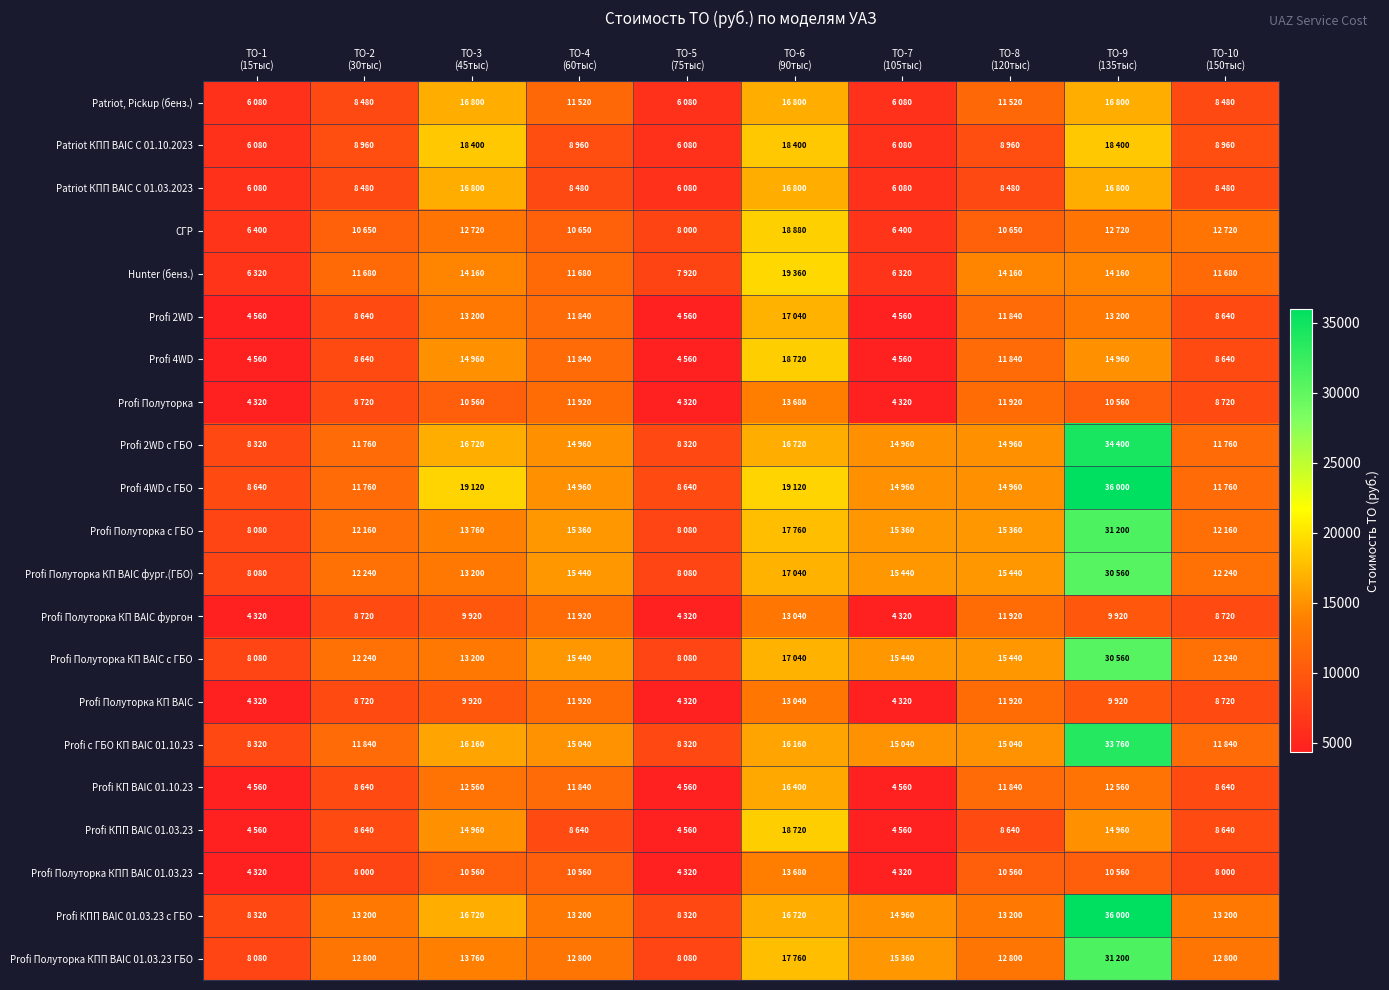

Which series changed the most between ТО-5 (75тыс) and ТО-6 (90тыс)?

Profi 4WD